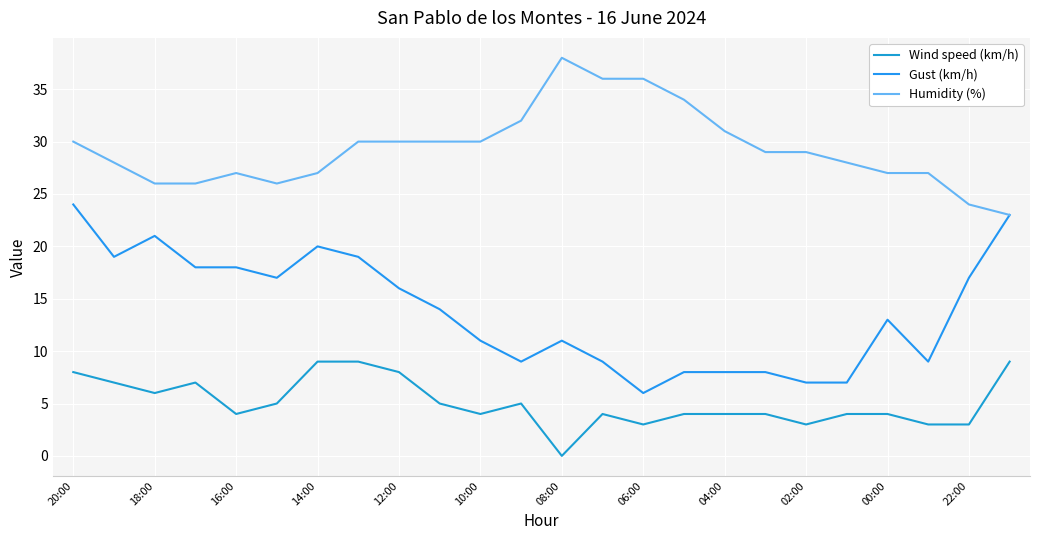

What is the difference between the maximum and minimum values in the Humidity (%) series?

15